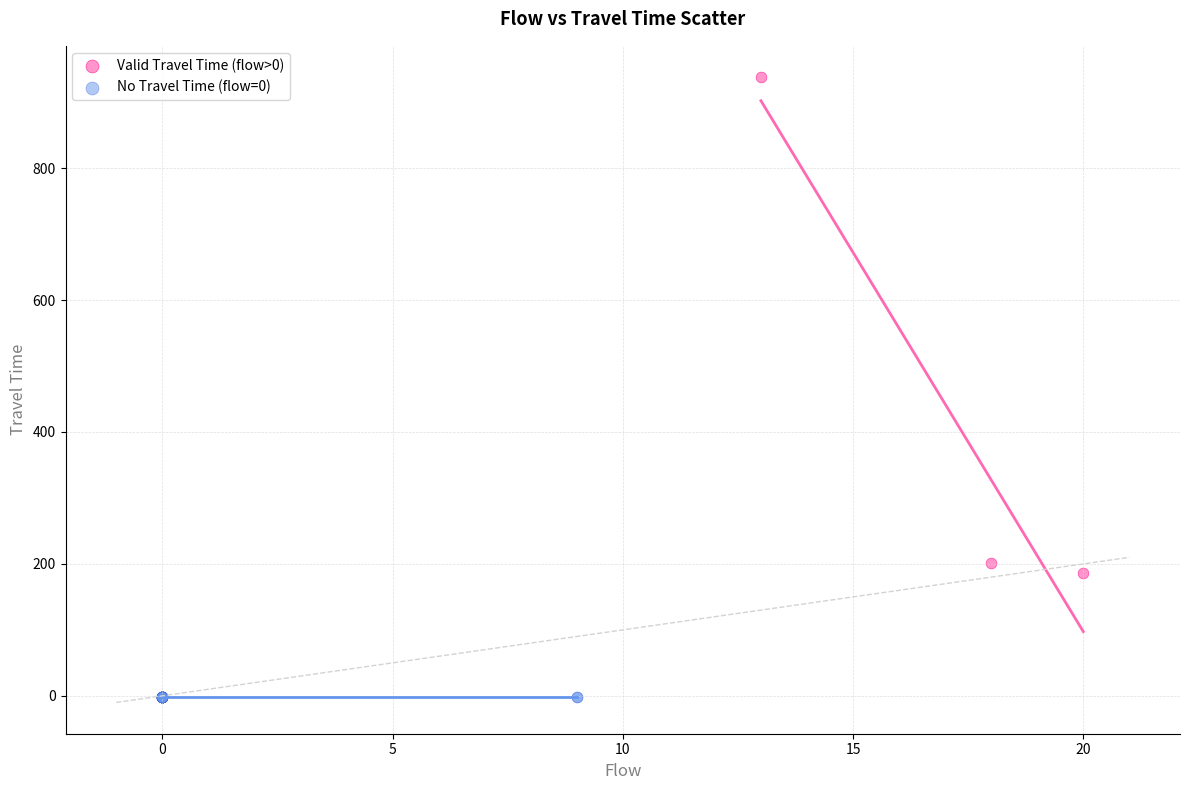

Which series contains the highest Y value?

Valid Travel Time (flow>0)